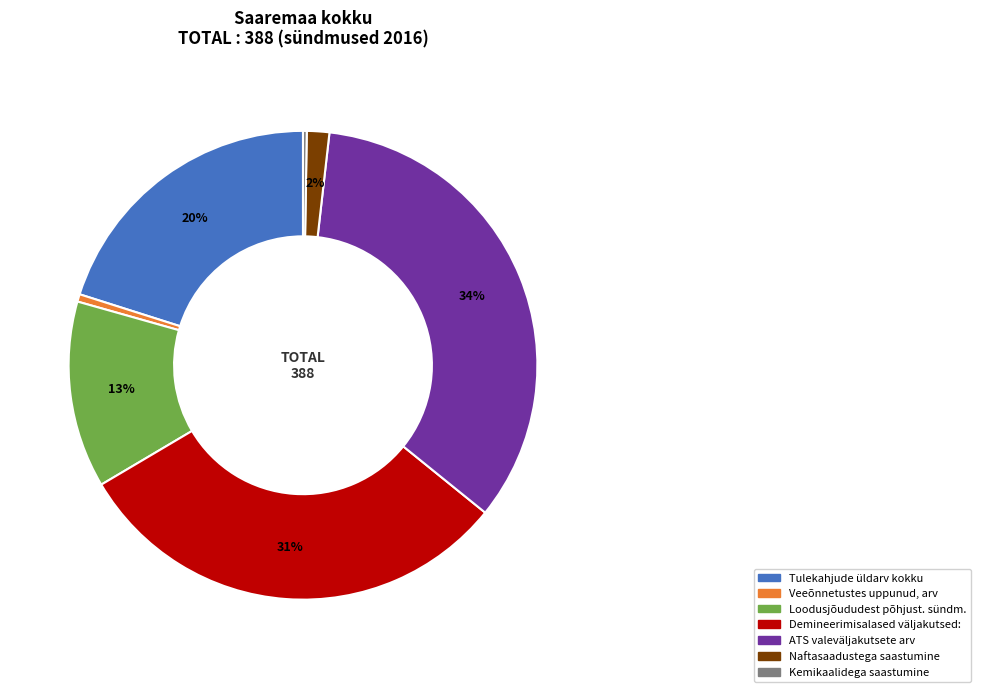

To the nearest percent, what is the difference between the largest and smallest slice percentages?

34%